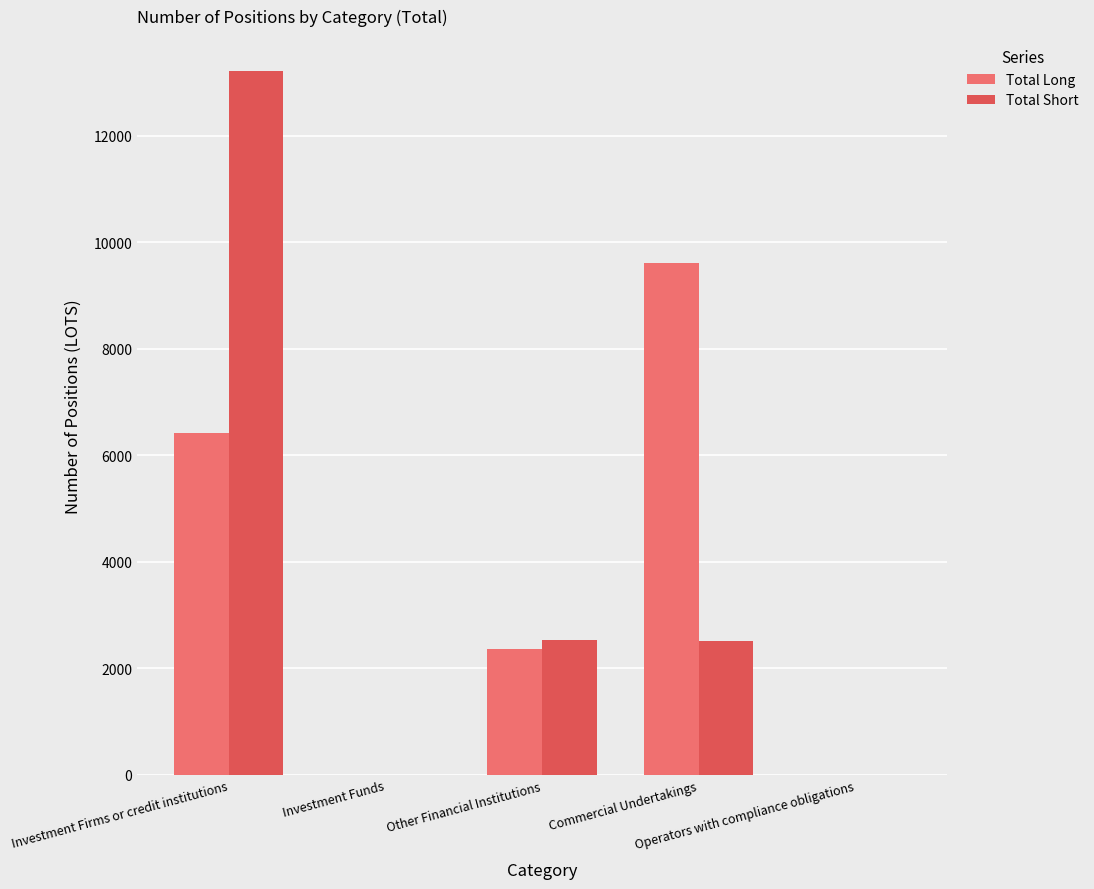

What is the greatest value displayed?

13213.4